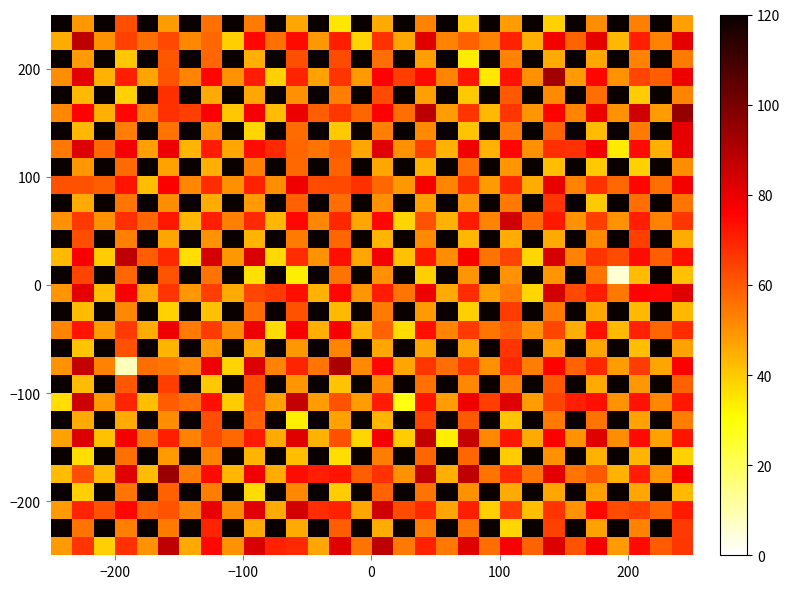

Count the number of categories in the chart.

30